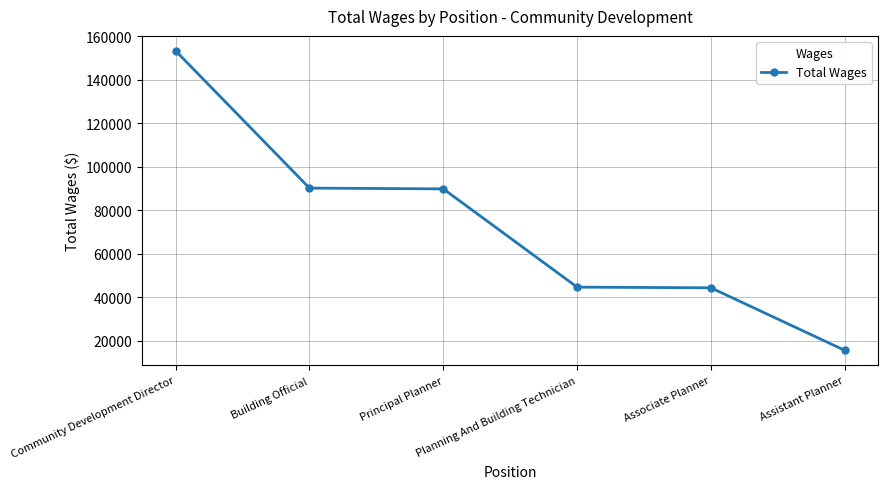

What position from the right is Principal Planner?

4